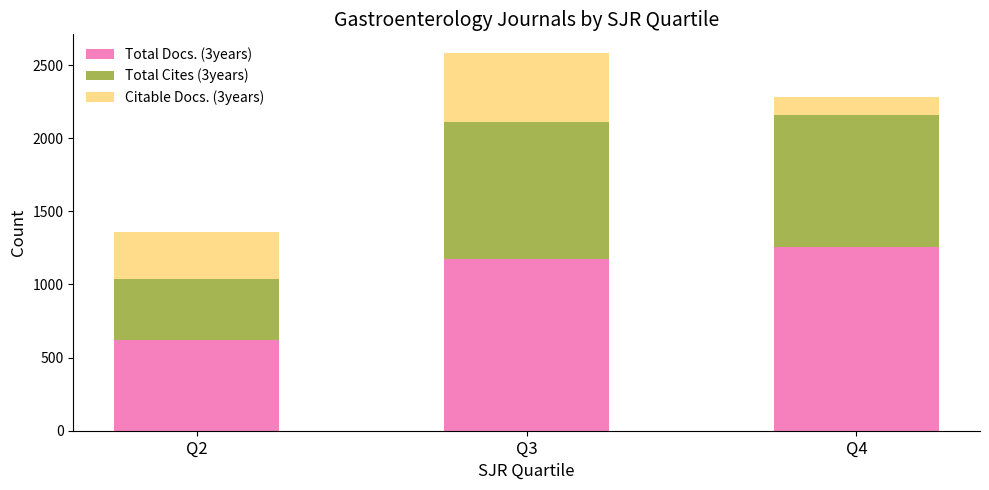

What is the difference between the maximum and minimum values in the Total Docs. (3years) series?

637